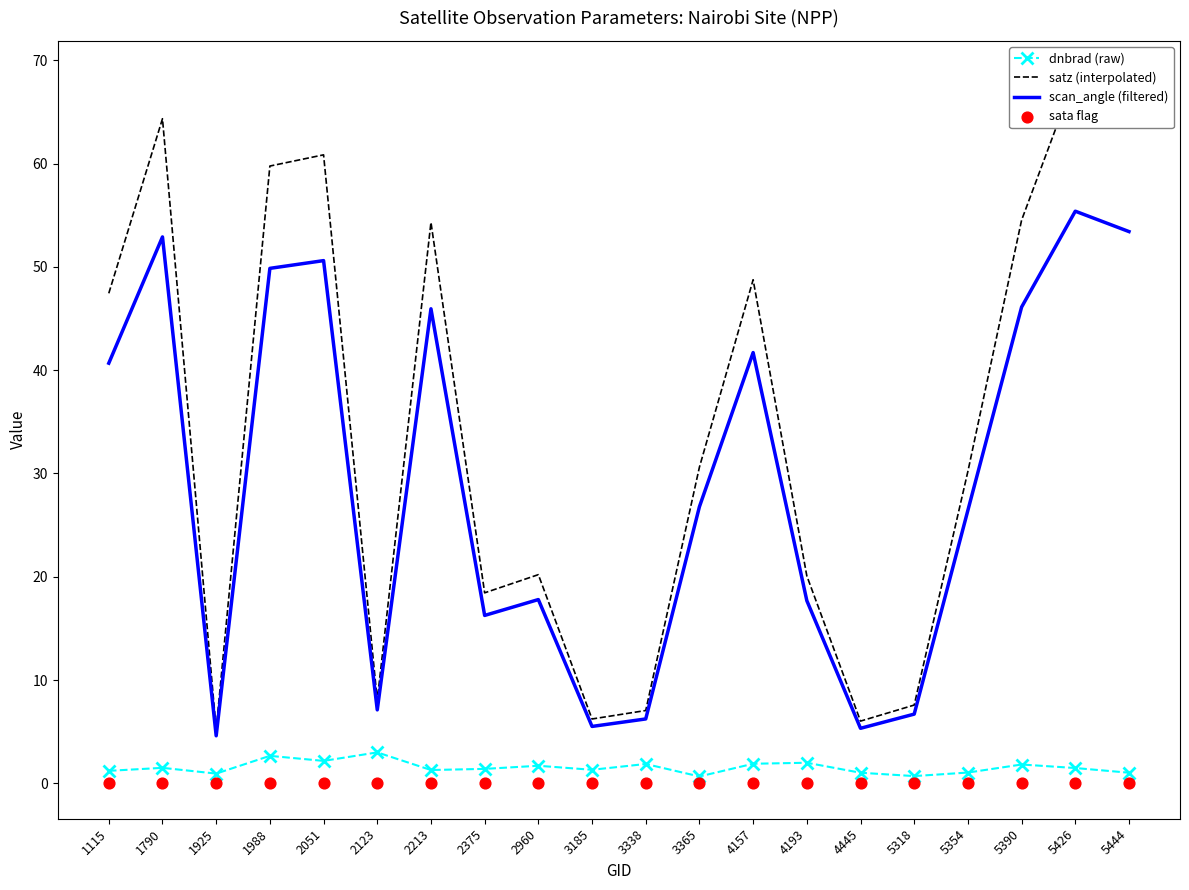

Which series reaches the minimum Y coordinate?

sata flag